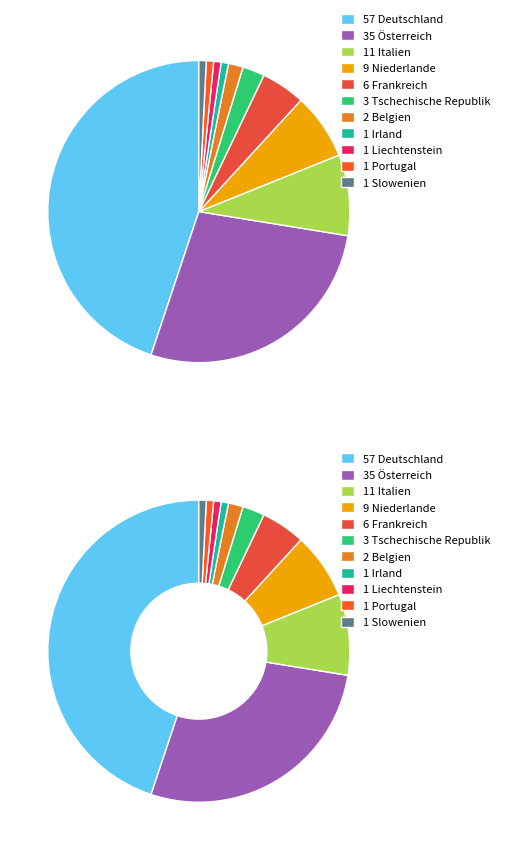

To the nearest percent, what is the average slice percentage?

9%